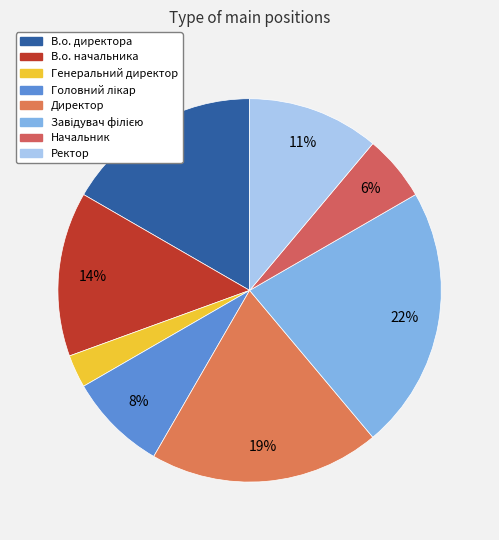

Between Ректор and Директор, which is larger?

Директор